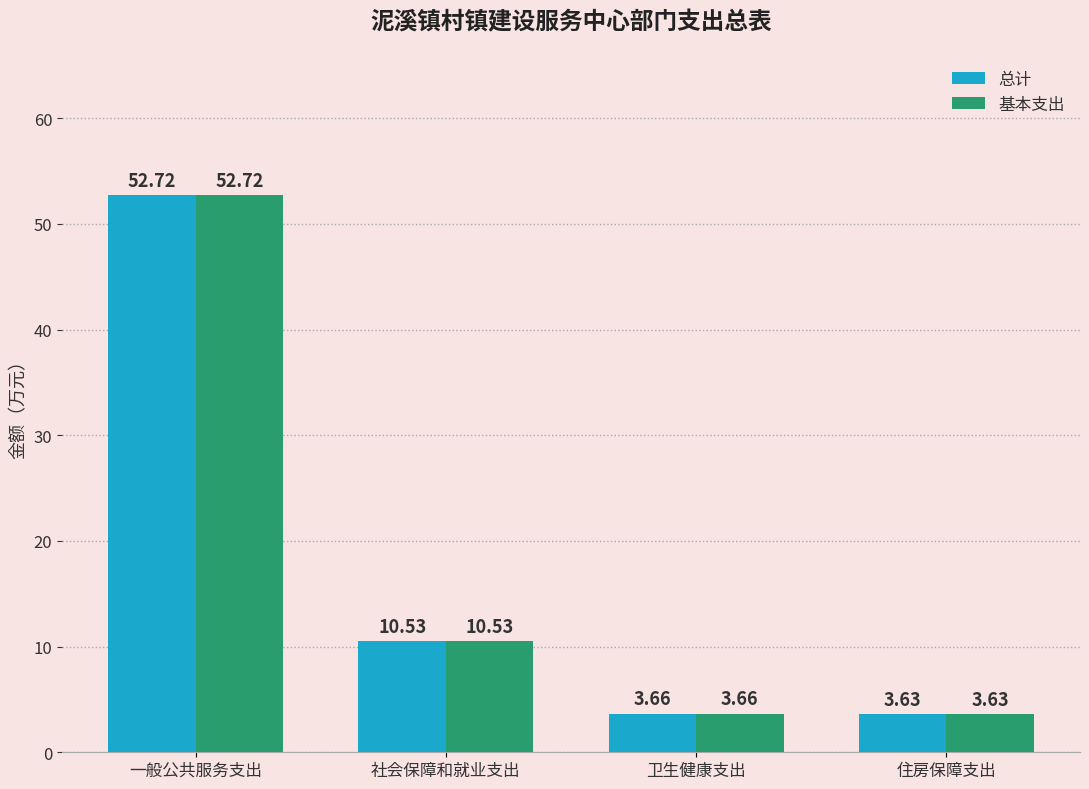

Does the chart contain stacked bars?

No